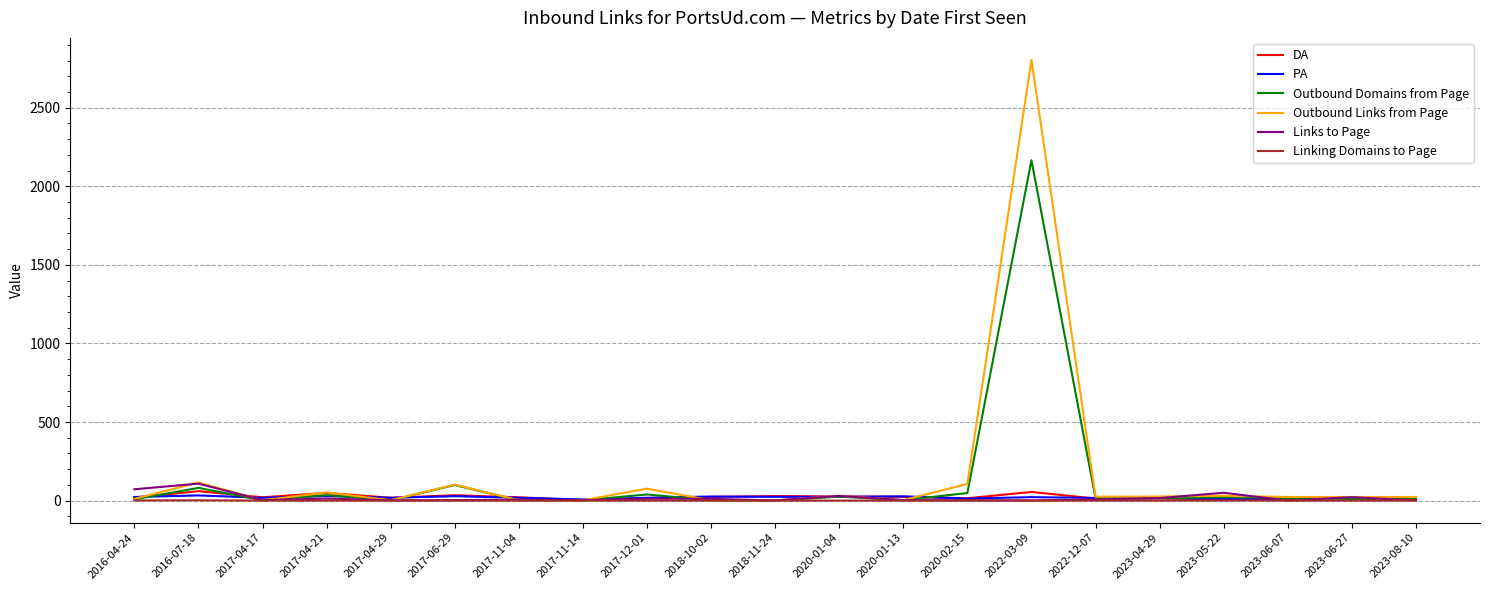

Where do PA and Outbound Links from Page first cross each other?

2016-04-24 and 2016-07-18